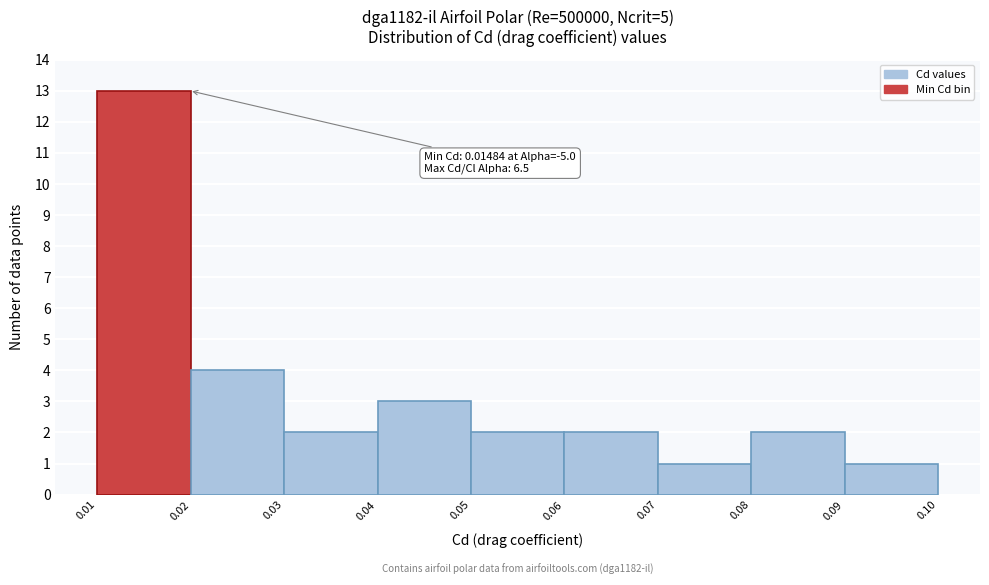

Over which range of the x-axis is the bar tallest?

0.01 to 0.02